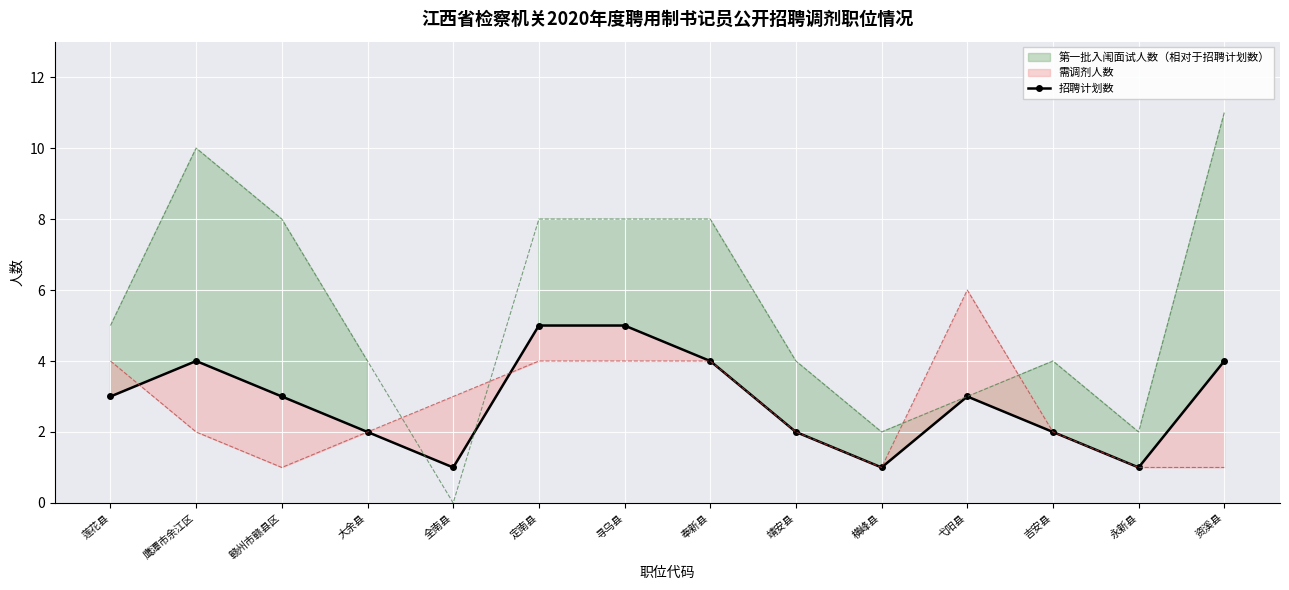

What is the label of the 9th point from the left?

靖安县